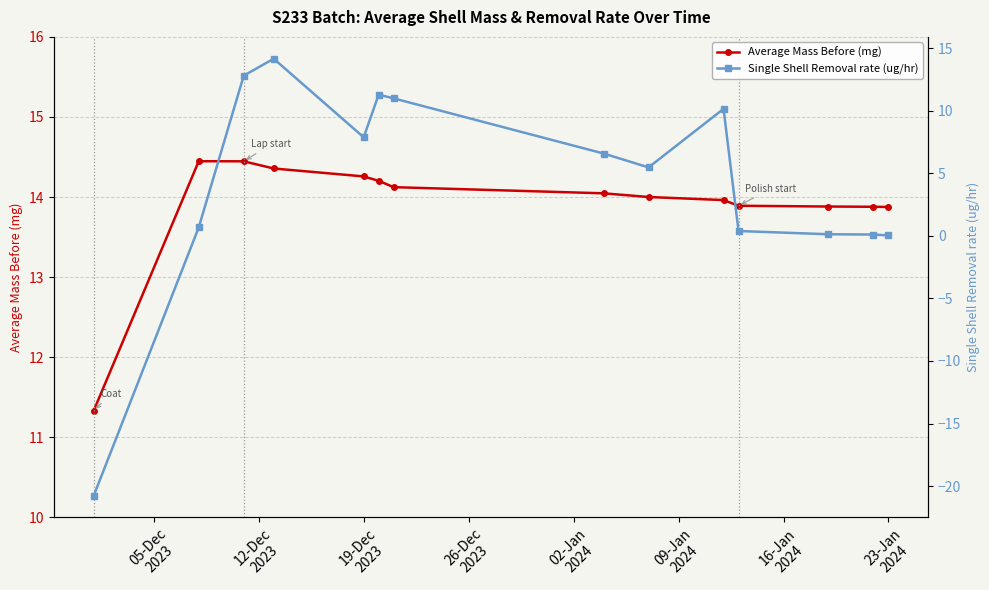

The value of Average Mass Before (mg) at 05-Dec
2023 is 20.1. True or false?

False